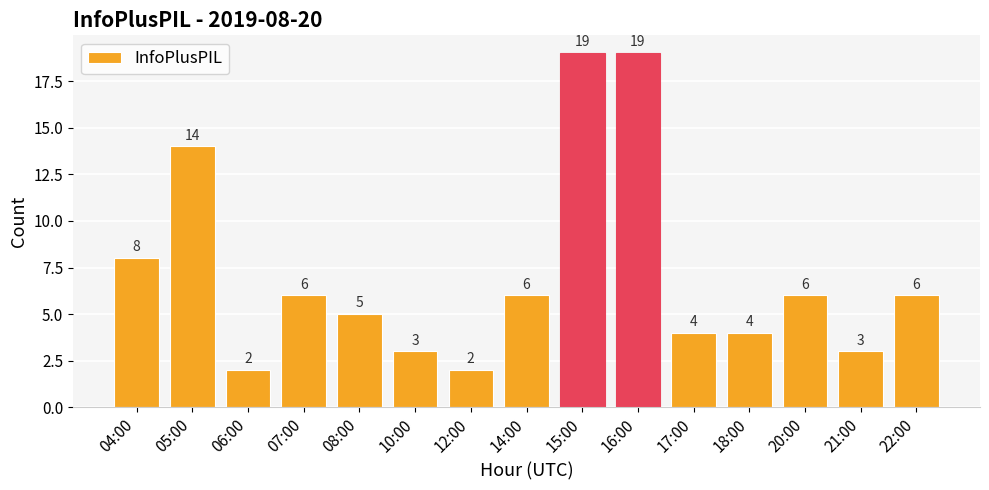

What is the difference between the maximum and minimum values?

17